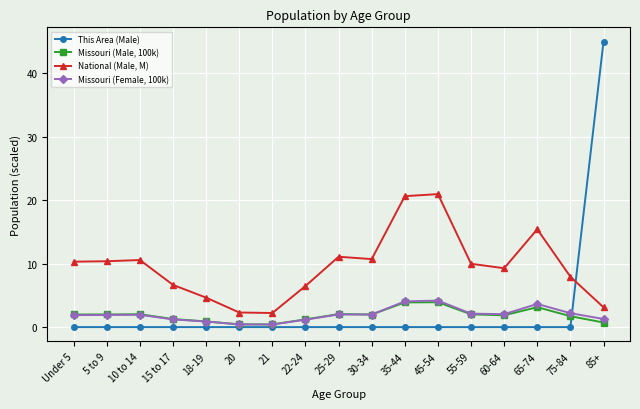

How many lines are shown in the chart?

4